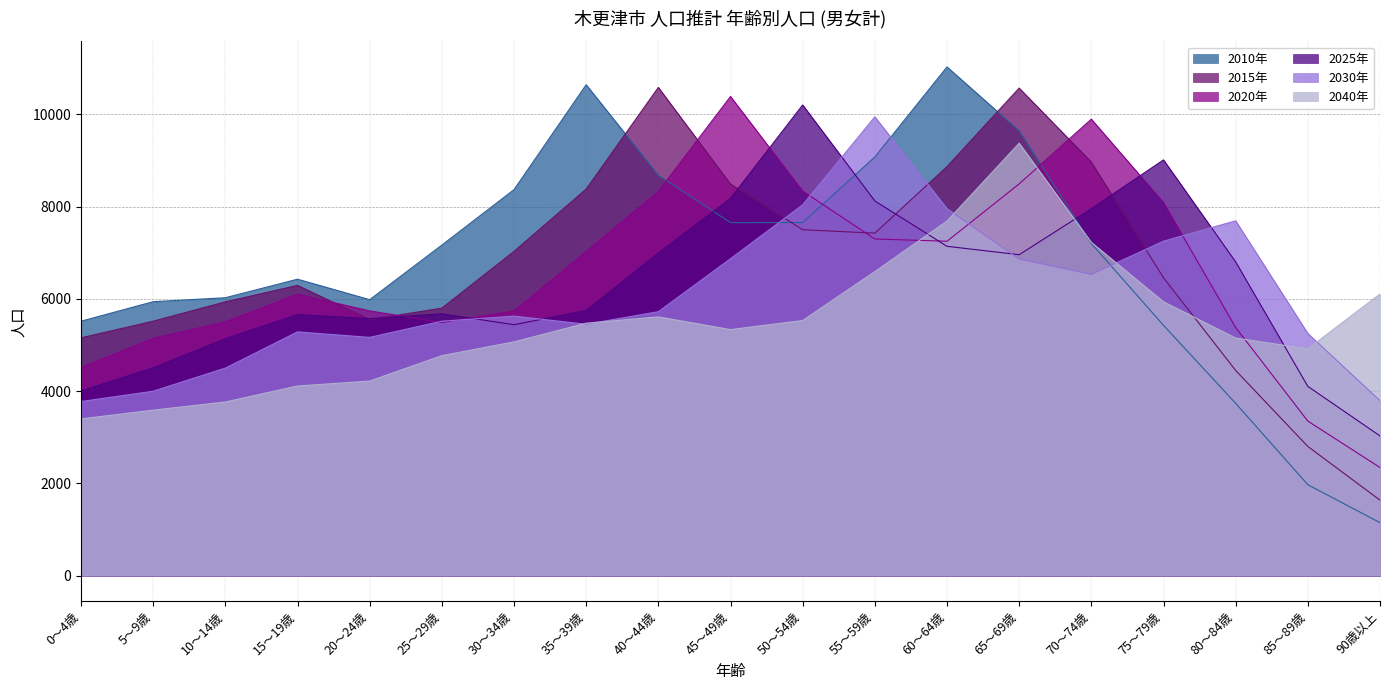

Which series ends up on top after the final intersection of 2030年 and 2020年?

2030年